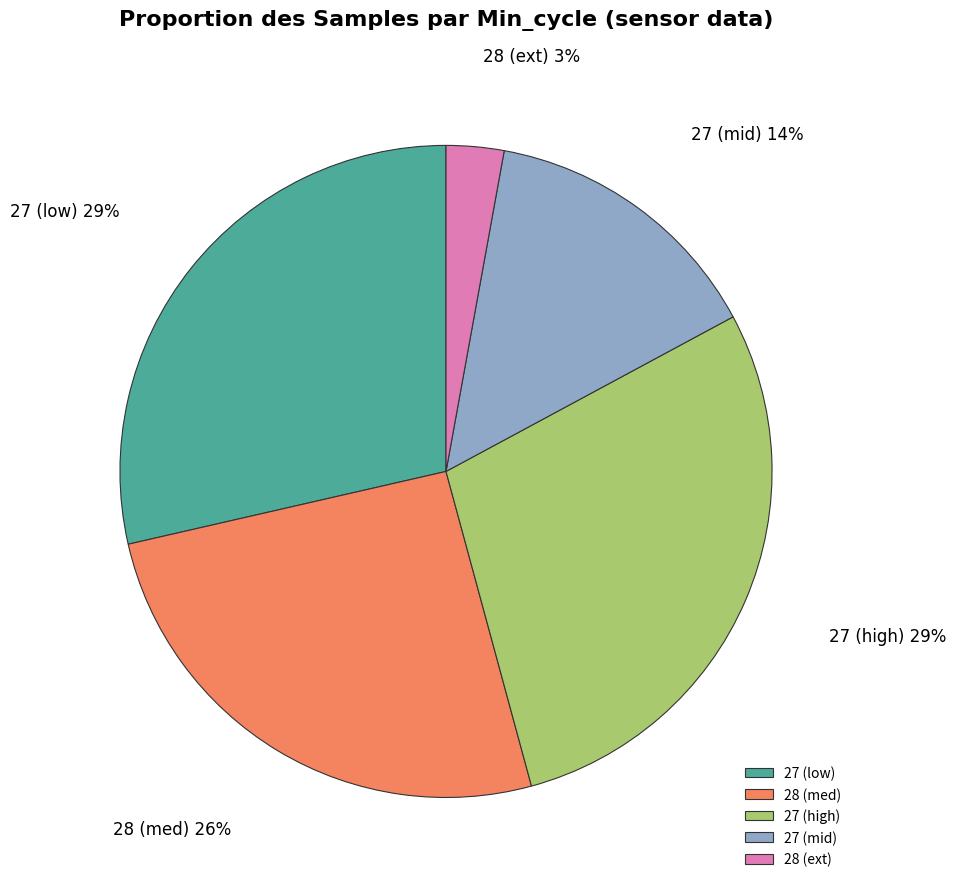

How many slices are in this pie chart?

5